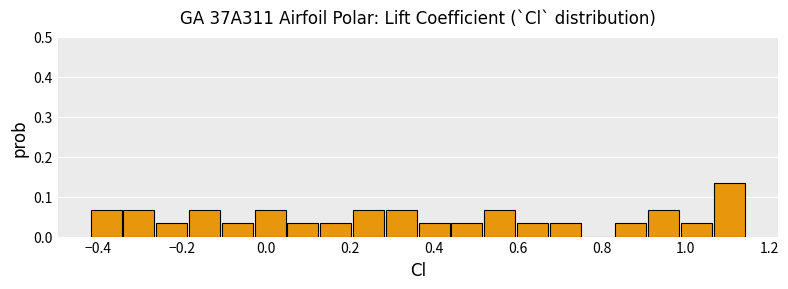

Read against the x-axis, roughly where is the centre of the tallest bar?

1.10